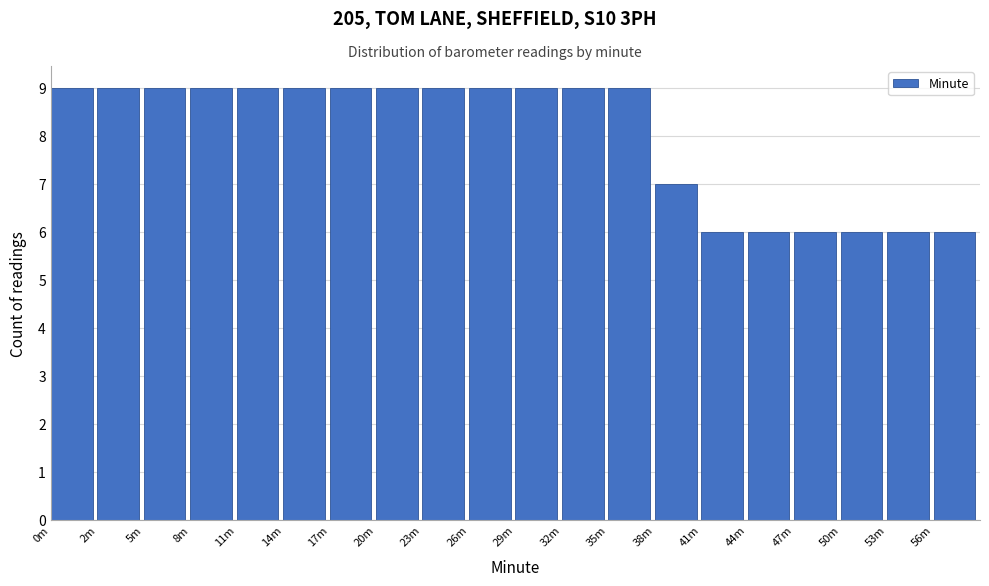

Reading left to right, what are all the values shown in this chart?

9	9	9	9	9	9	9	9	9	9	9	9	9	7	6	6	6	6	6	6